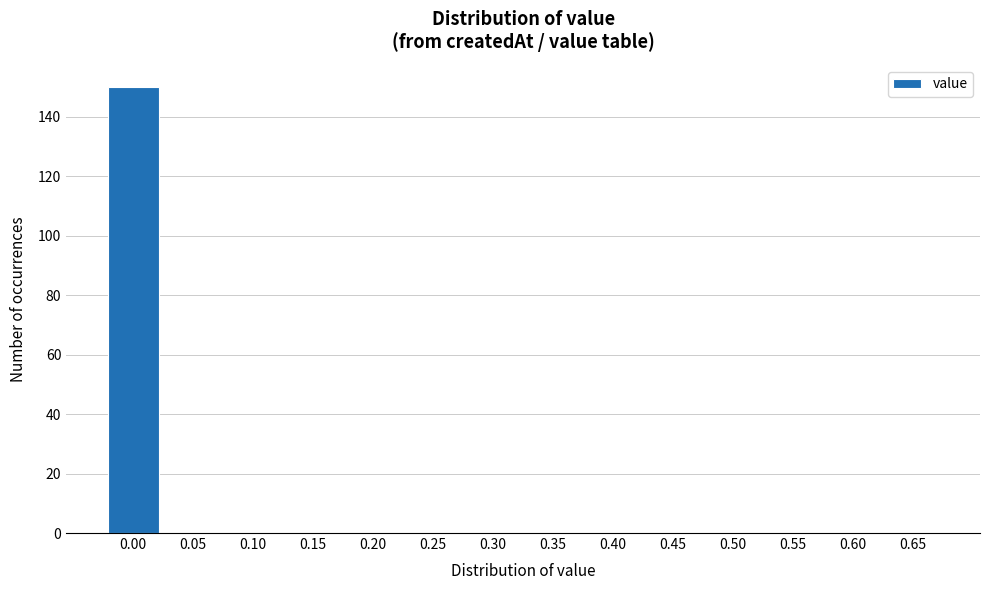

Reading left to right, extract all data points from this chart.

0.00=150	0.05=0	0.10=0	0.15=0	0.20=0	0.25=0	0.30=0	0.35=0	0.40=0	0.45=0	0.50=0	0.55=0	0.60=0	0.65=0